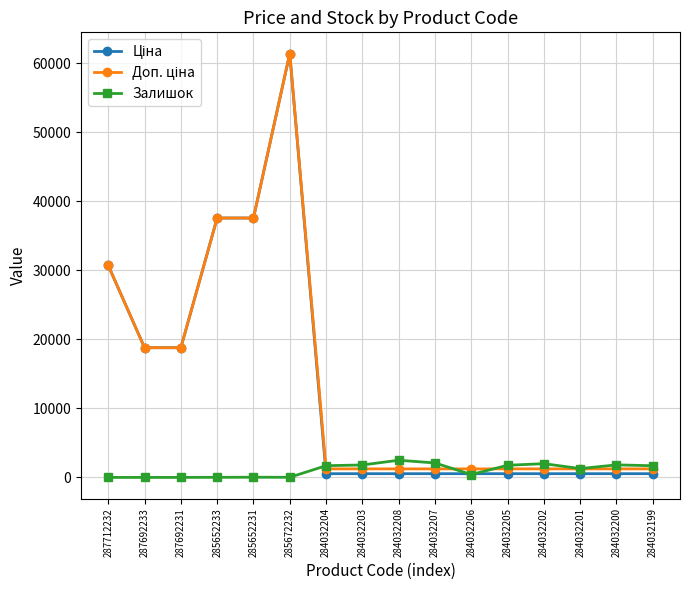

What is the maximum value shown in the chart?

61434.3